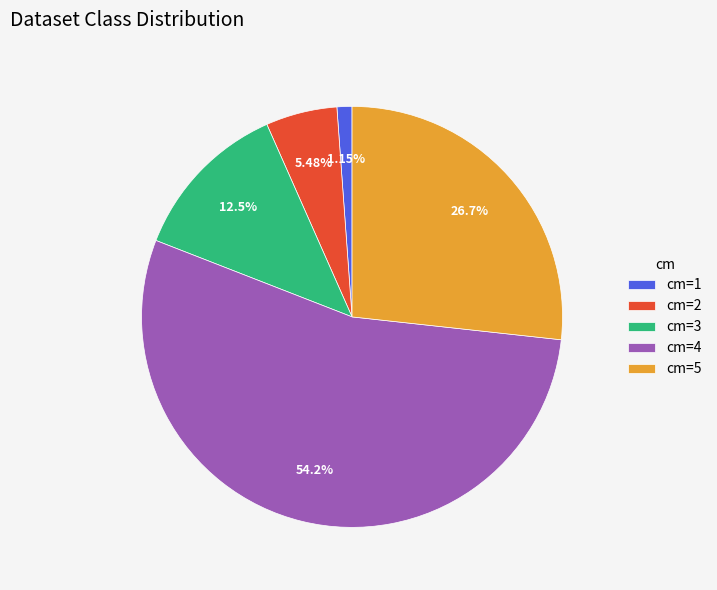

Is the sum of cm=5 and cm=3 greater than half?

No